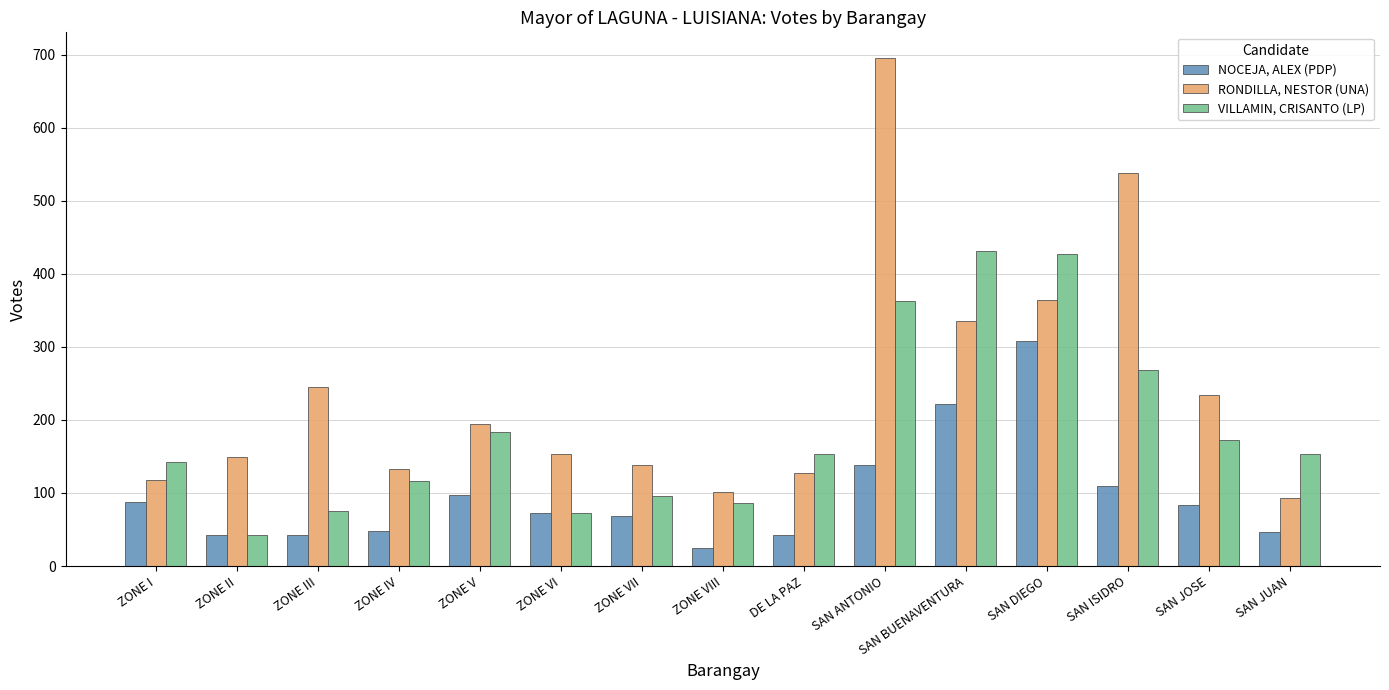

At which label is RONDILLA, NESTOR (UNA) closest to 394?

SAN DIEGO